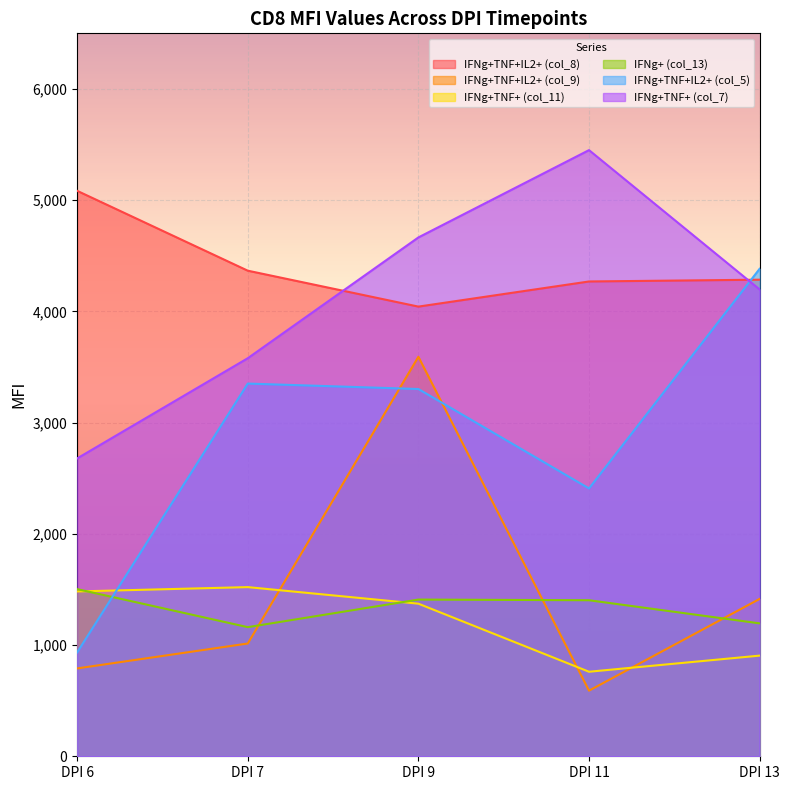

What is the value of the IFNg+TNF+ (col_11) point at the 2nd from the left?

1521